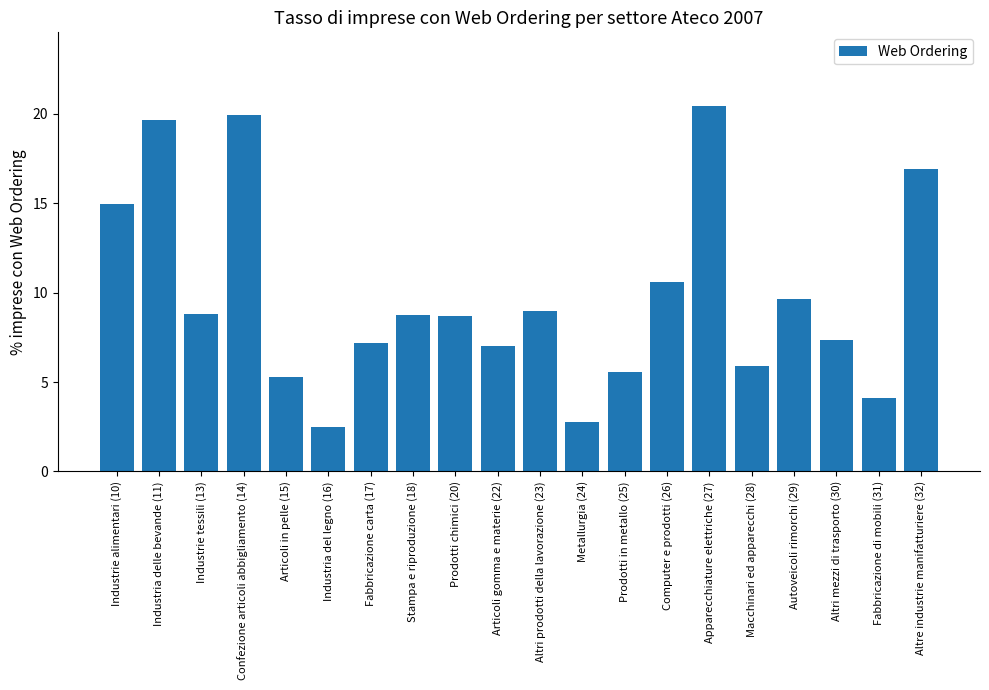

What is the value of the 12th bar from the left?

2.8